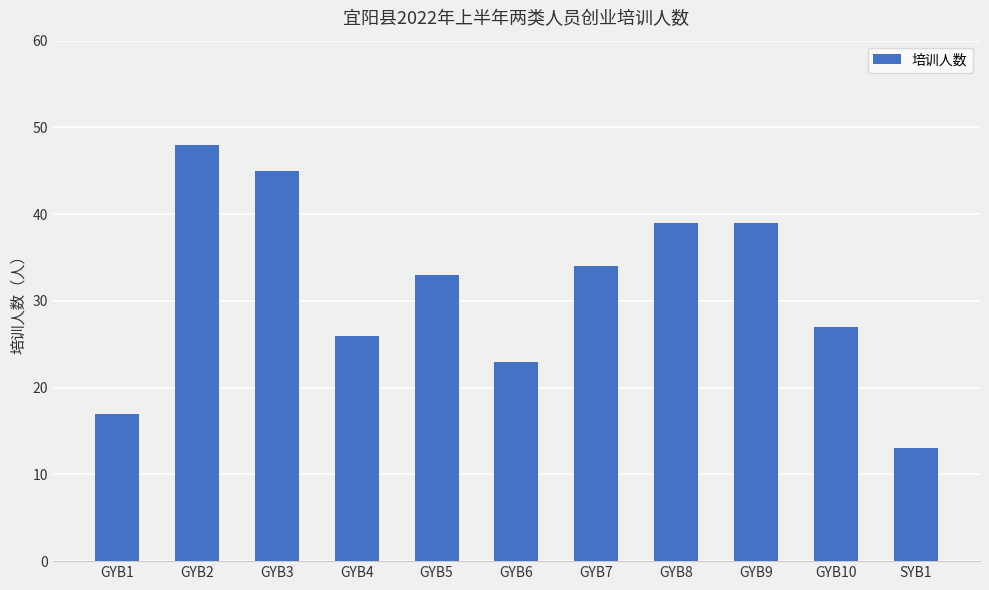

Are the bars grouped side by side (vs. stacked)?

No